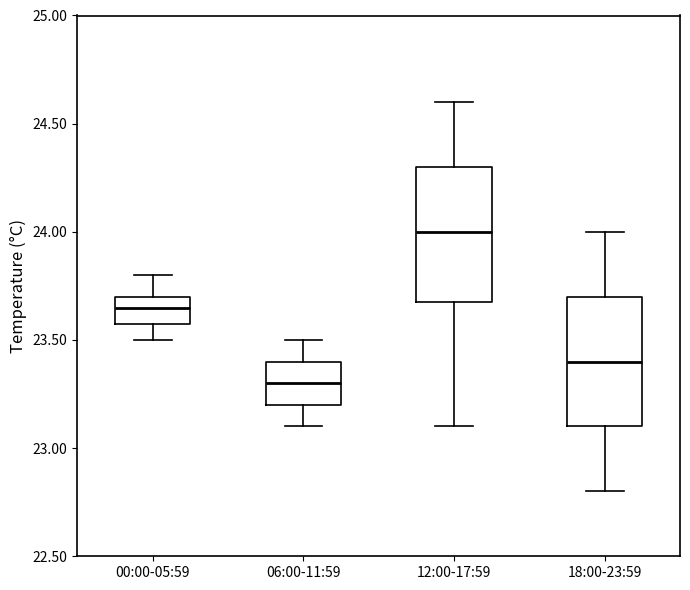

Which box has the highest median line?

12:00-17:59